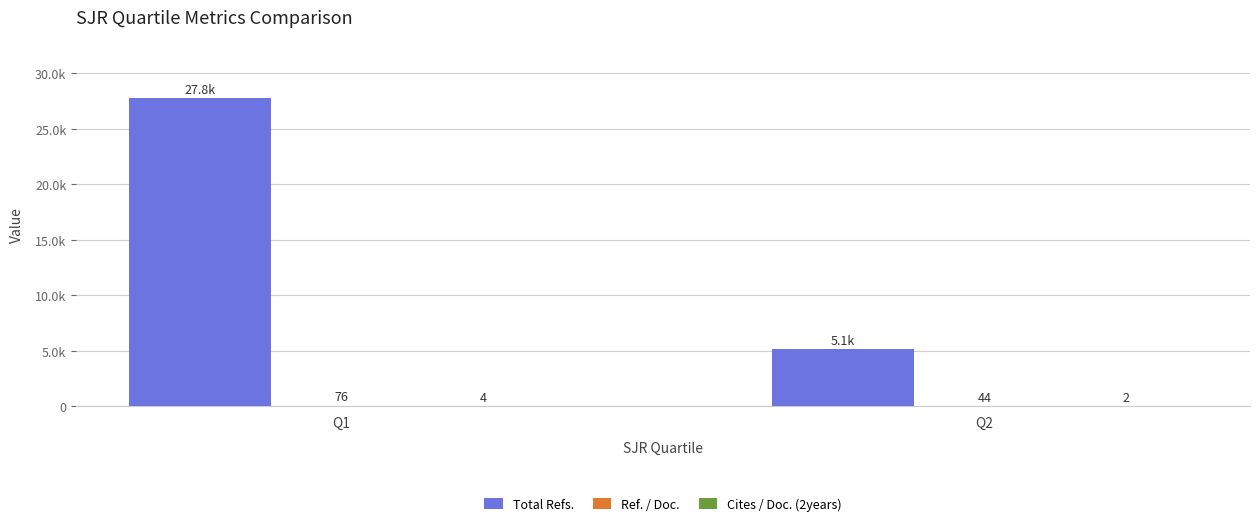

Between Q1 and Q2, which series saw the biggest shift?

Total Refs.